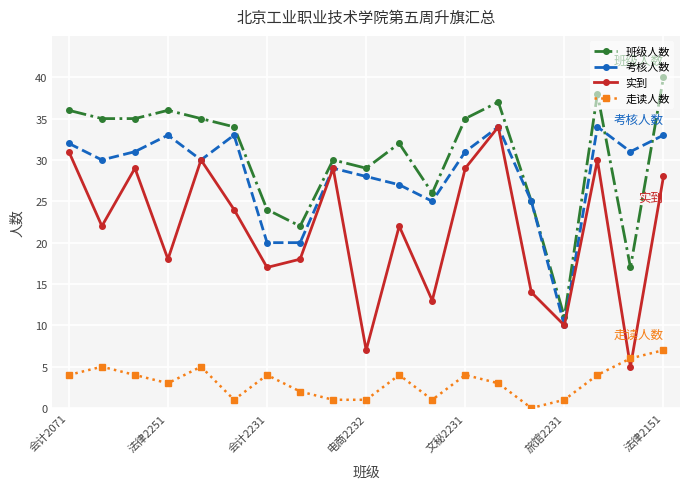

Count the number of data series in this chart.

4